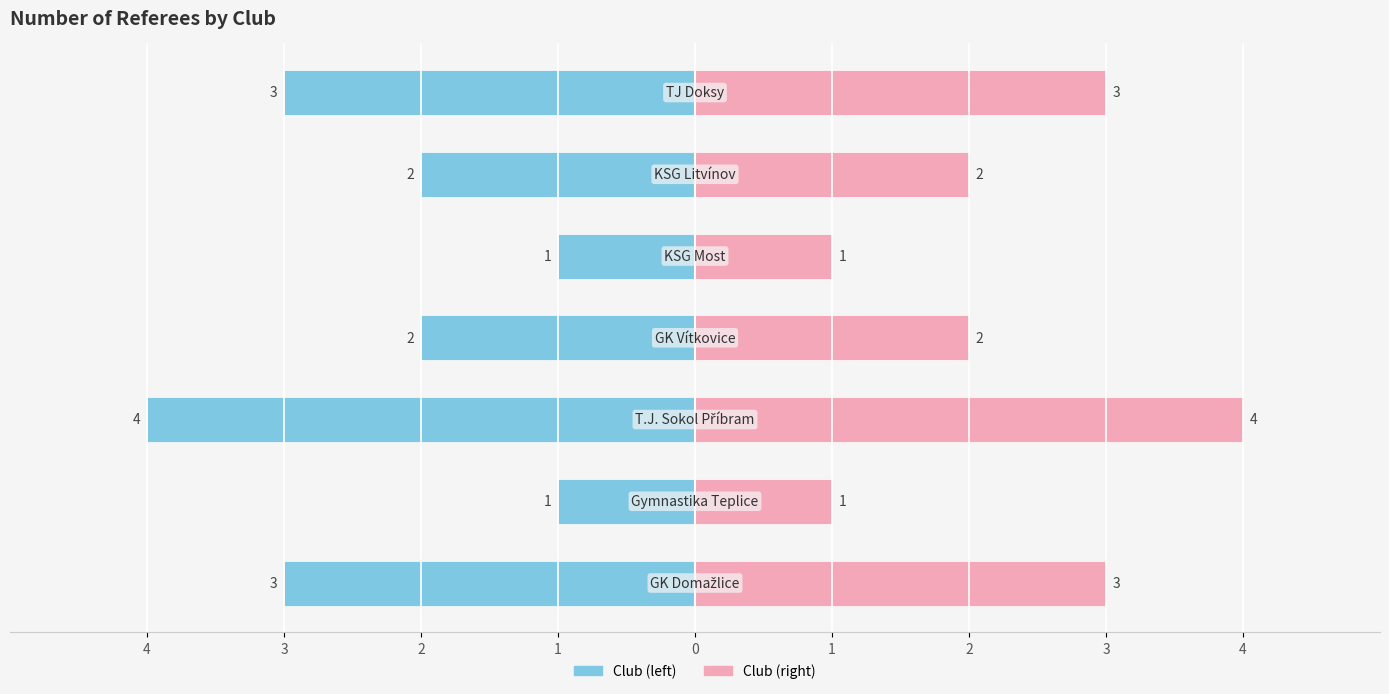

How many bars are there in total?

14